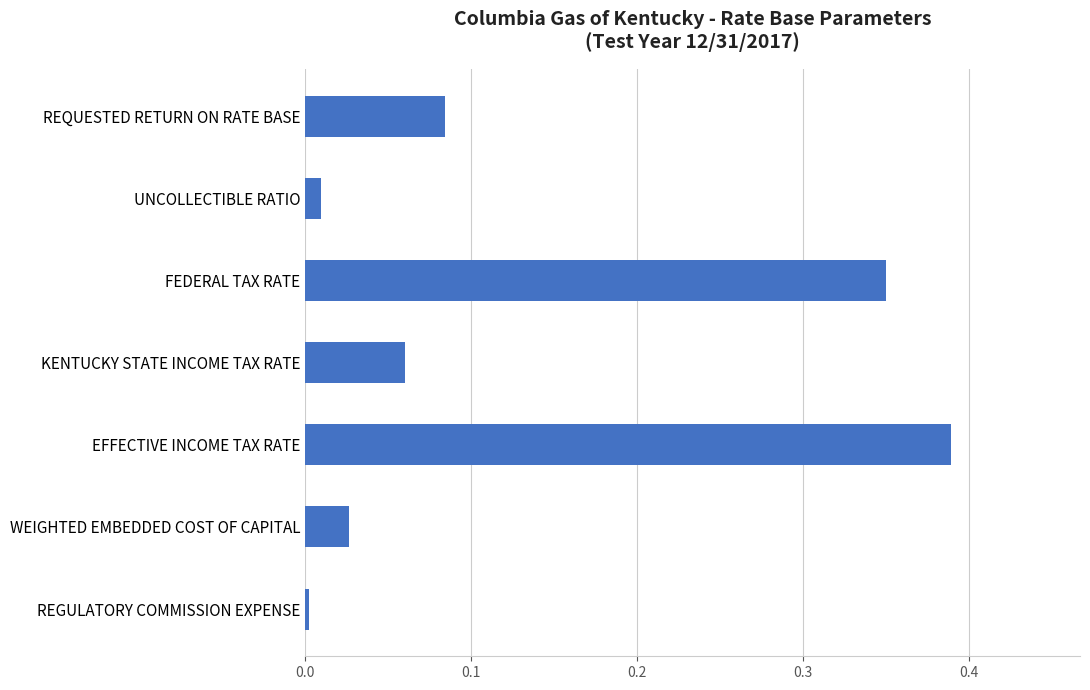

Rank the categories by value from highest to lowest.

EFFECTIVE INCOME TAX RATE, FEDERAL TAX RATE, REQUESTED RETURN ON RATE BASE, KENTUCKY STATE INCOME TAX RATE, WEIGHTED EMBEDDED COST OF CAPITAL, UNCOLLECTIBLE RATIO, REGULATORY COMMISSION EXPENSE